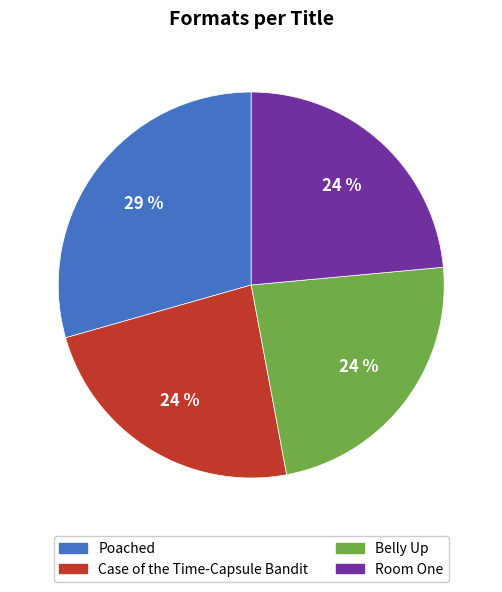

Is the sum of Room One and Poached greater than half?

Yes